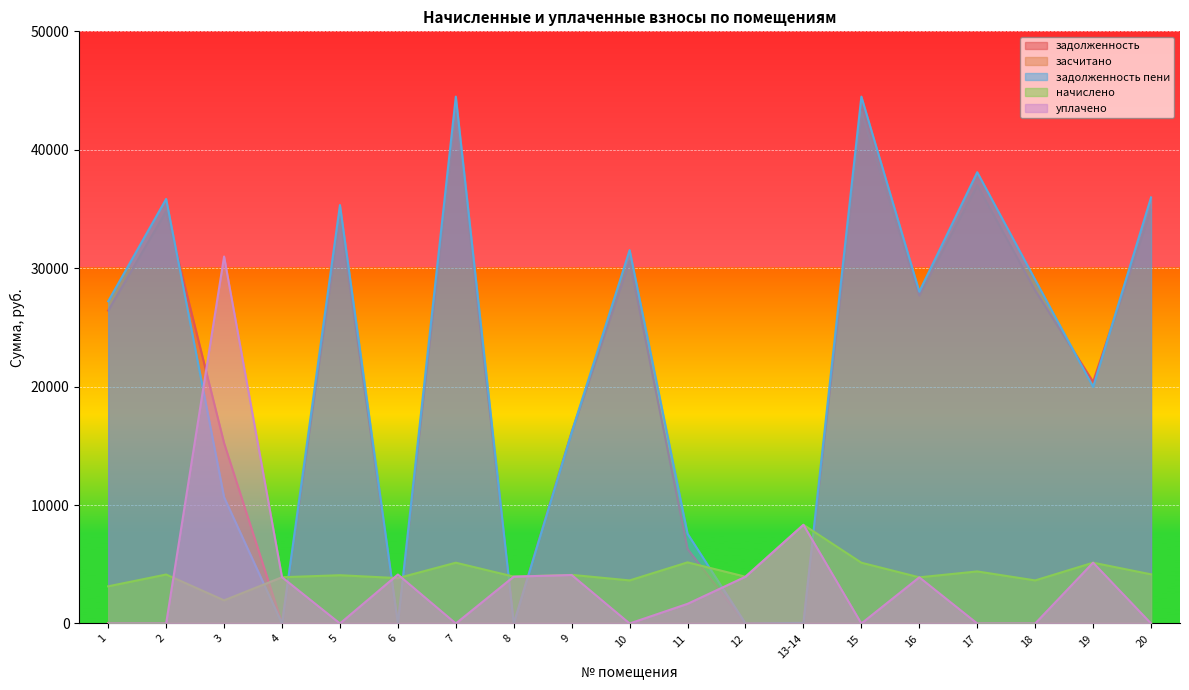

How many series are shown in this chart?

5